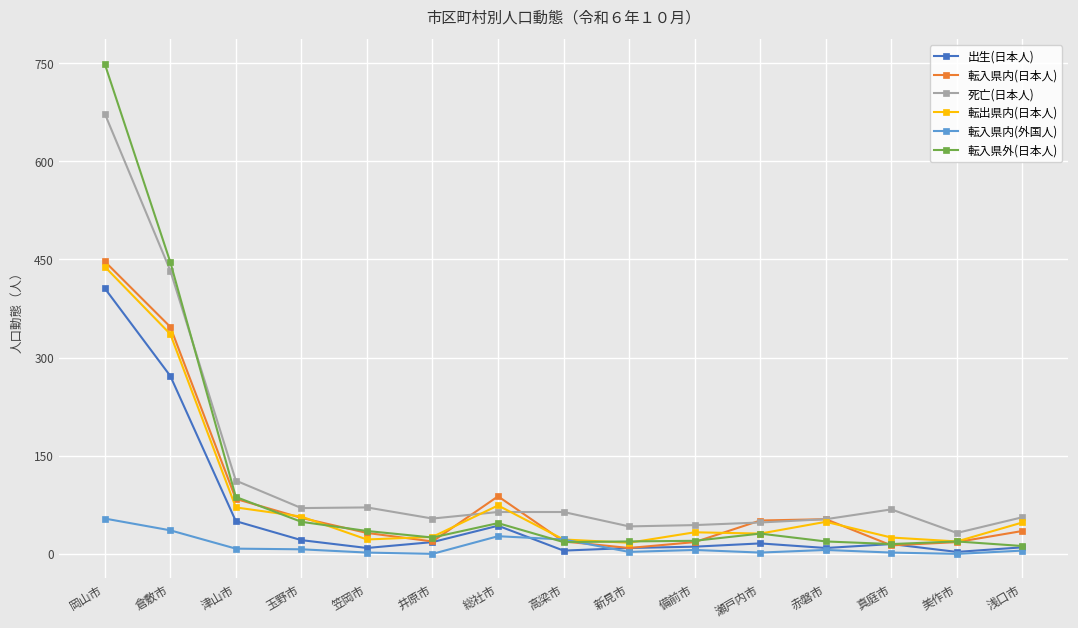

The value of 転出県内(日本人) at 瀬戸内市 is 31. True or false?

True